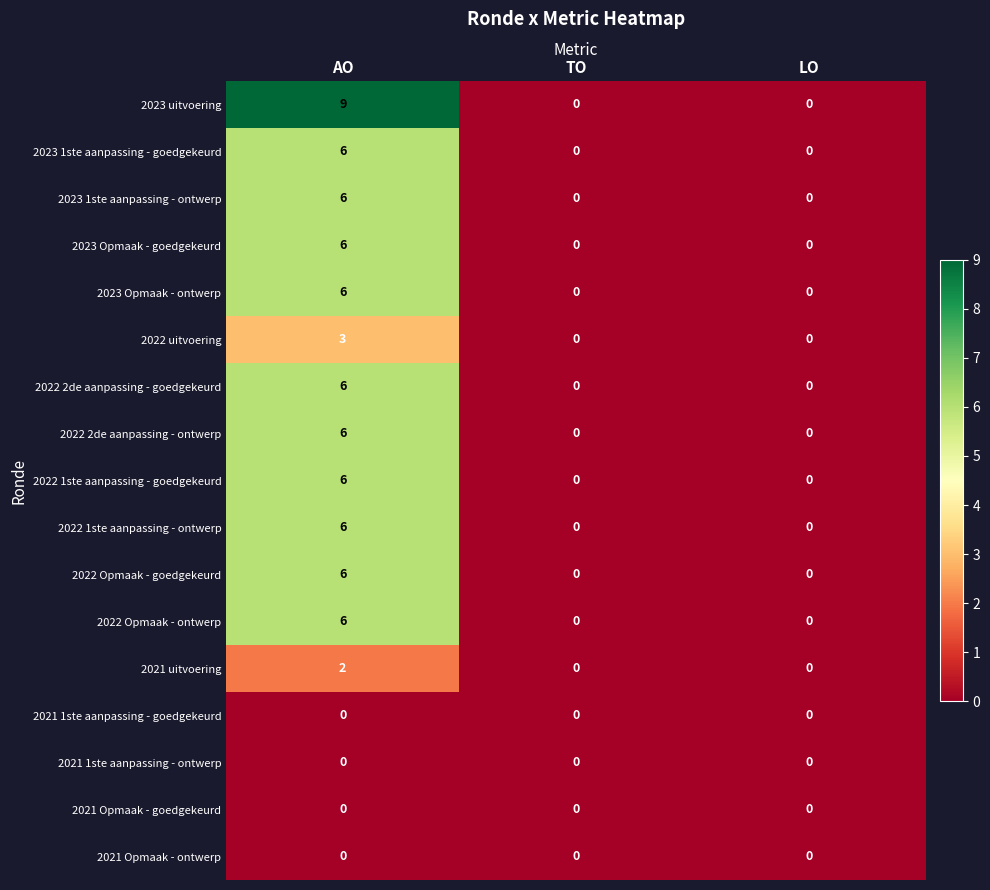

What value does the 2022 1ste aanpassing - goedgekeurd series have at AO?

6